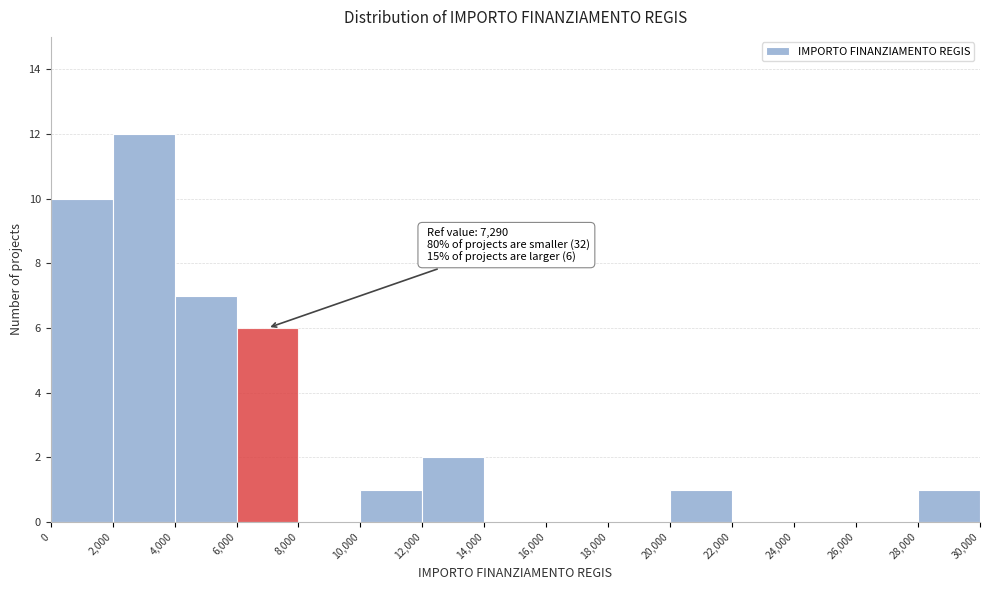

Over which range of the x-axis is the bar tallest?

2,000 to 4,000